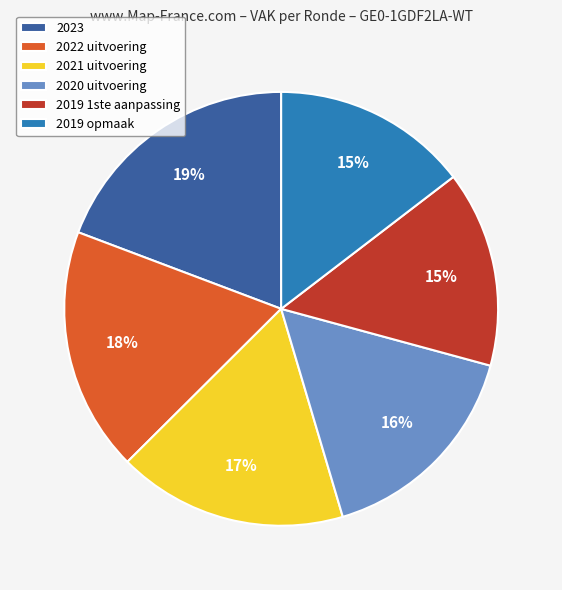

To the nearest percent, what is the average slice percentage?

17%